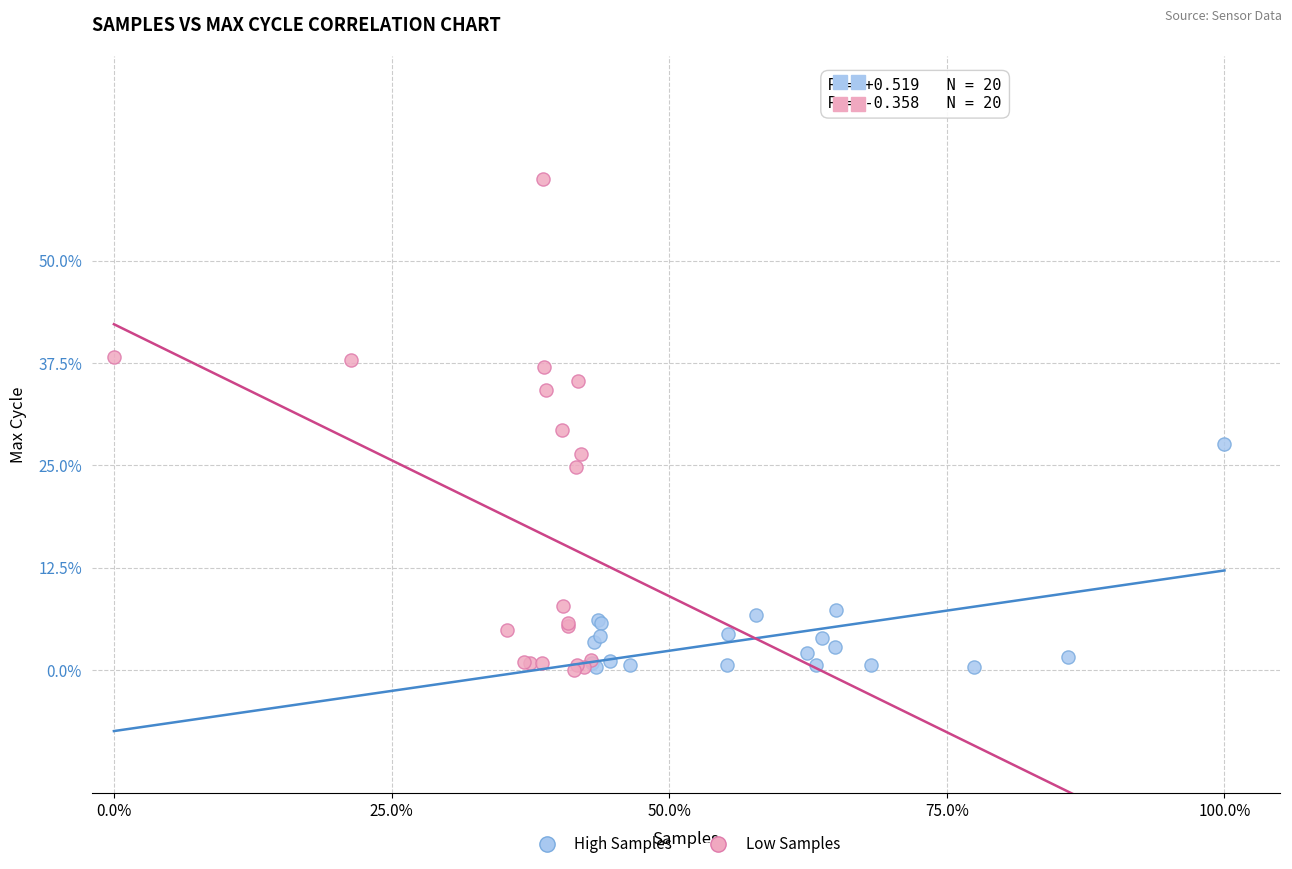

What are all the series names shown in the legend?

High Samples, Low Samples